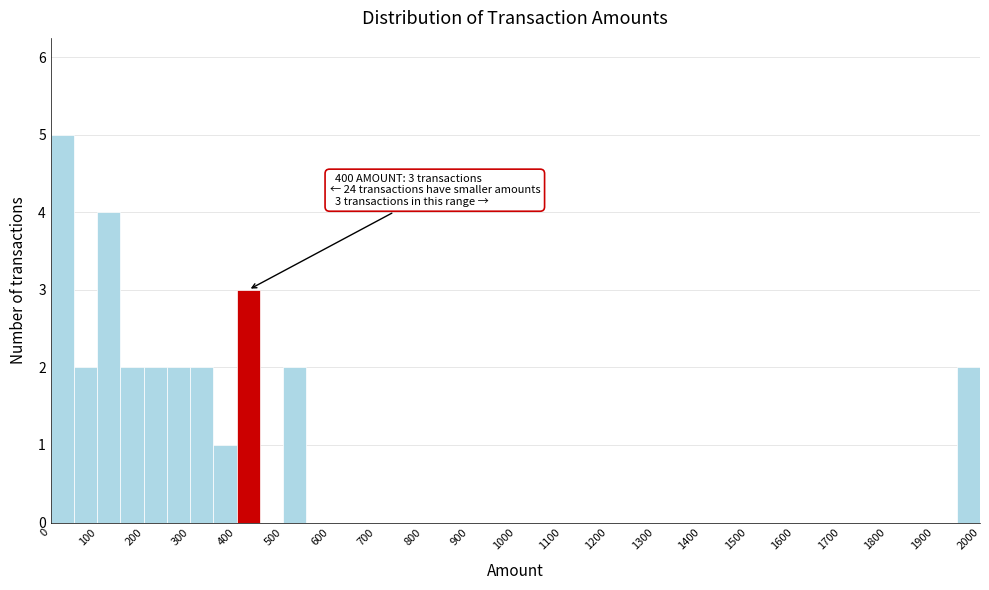

Over which range of the x-axis is the bar tallest?

0 to 50